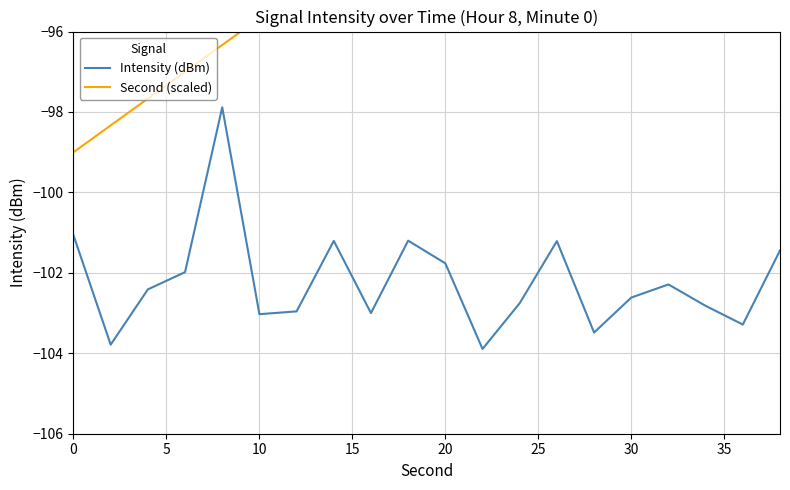

The Intensity (dBm) series shows -103.0 at 10. True or false?

True